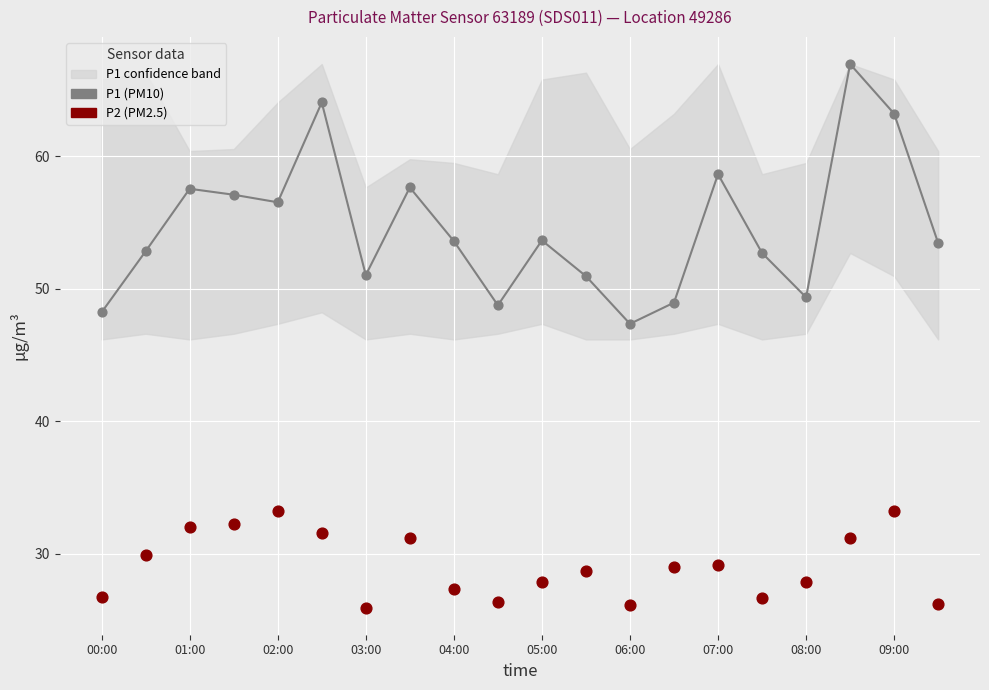

Across all series, what Y value is closest to 46?

47.4